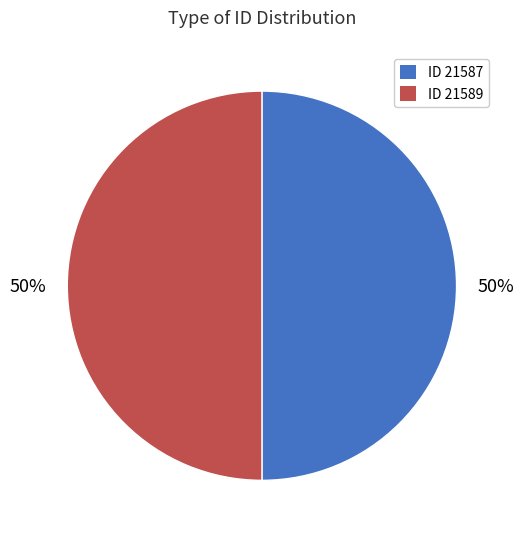

To the nearest percent, what is the average slice percentage?

50%